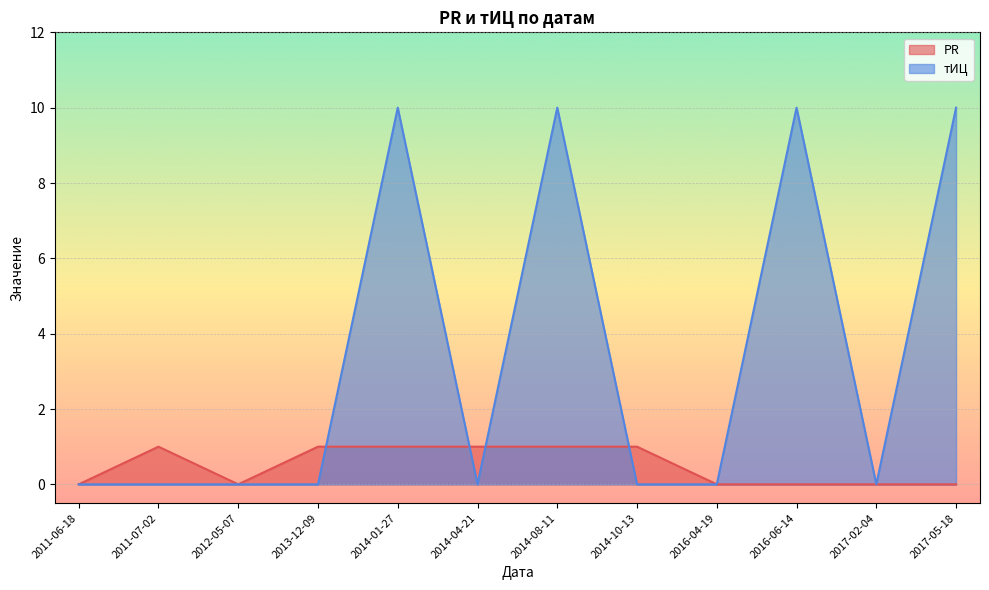

Reading left to right, transcribe all the data shown in this chart.

PR: 0	1	0	1	1	1	1	1	0	0	0	0
тИЦ: 0	0	0	0	10	0	10	0	0	10	0	10